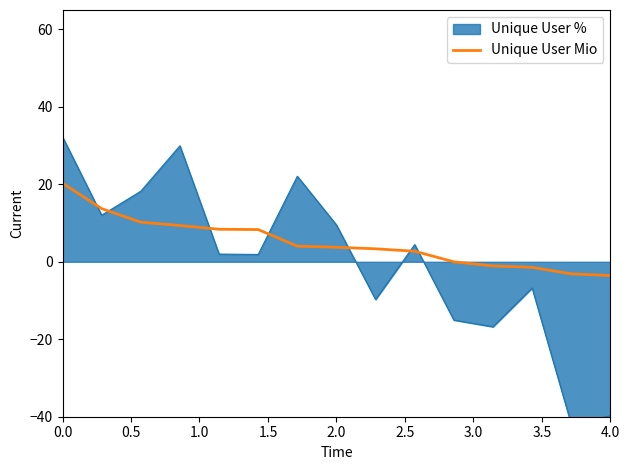

What is the lowest value of the Unique User Mio series?

-3.6